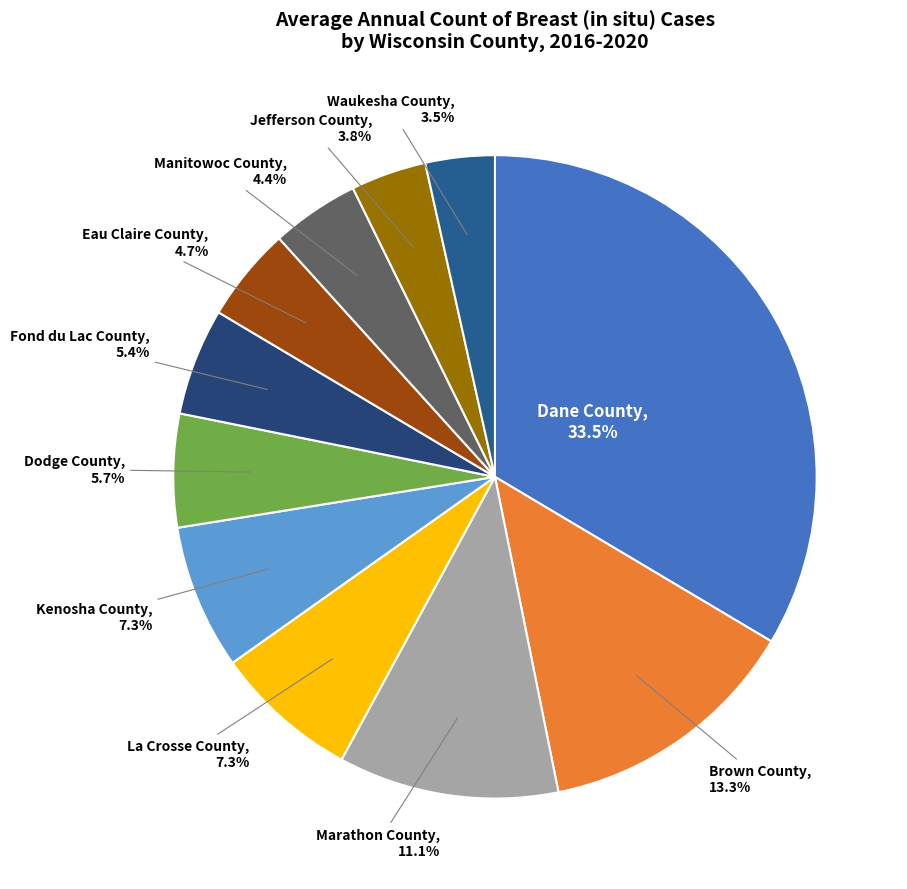

True or false: Marathon County accounts for 1% of the total.

False